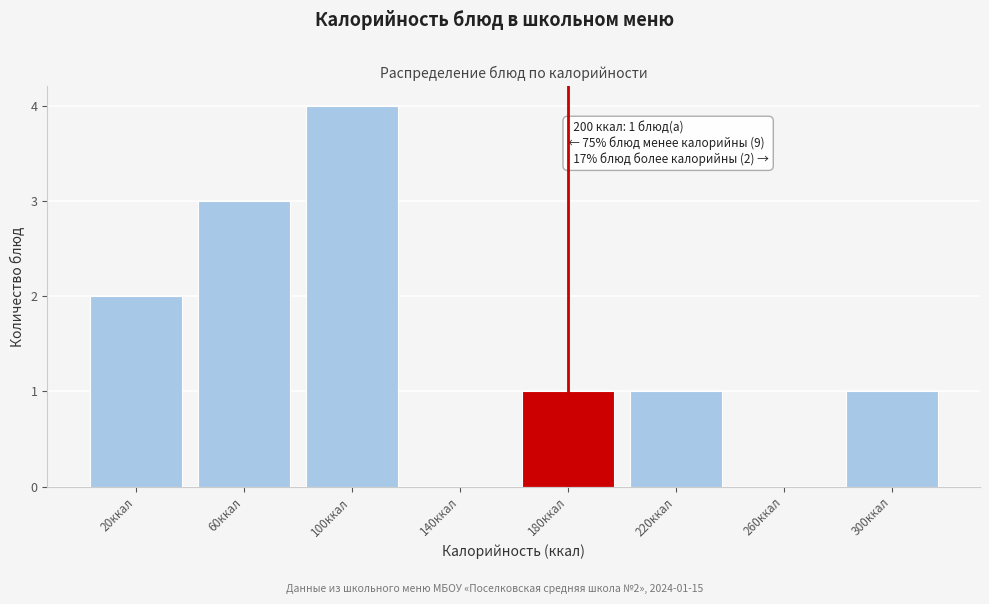

Reading left to right, list all the values displayed in this chart.

20ккал=2	60ккал=3	100ккал=4	140ккал=0	180ккал=1	220ккал=1	260ккал=0	300ккал=1